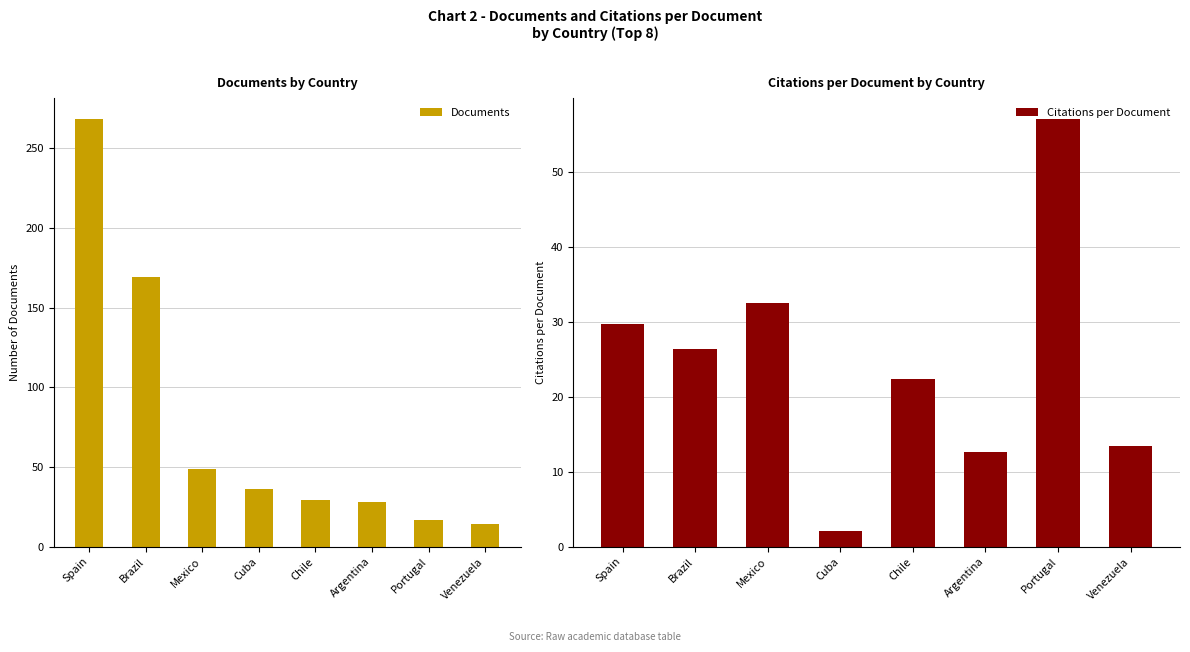

The Citations per Document series shows 57.1 at Portugal. True or false?

True